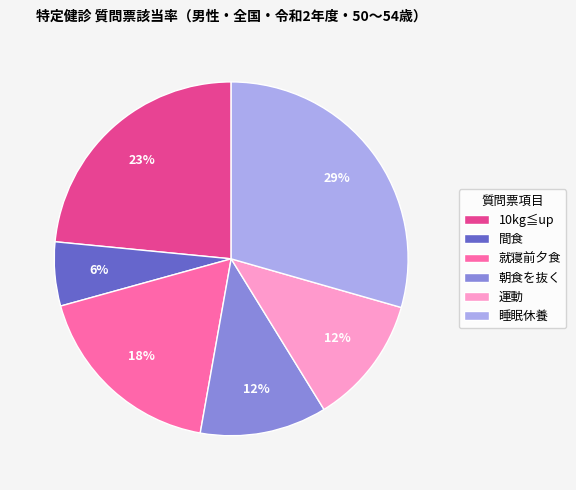

To the nearest percent, what is the difference between the 間食 and 朝食を抜く slice percentages?

6%